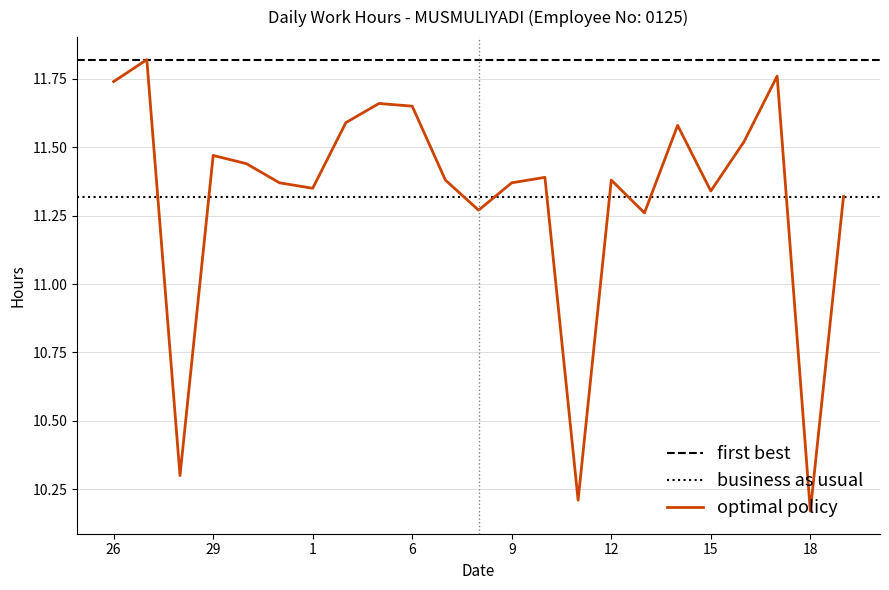

At which category does the data reach its first local valley?

28